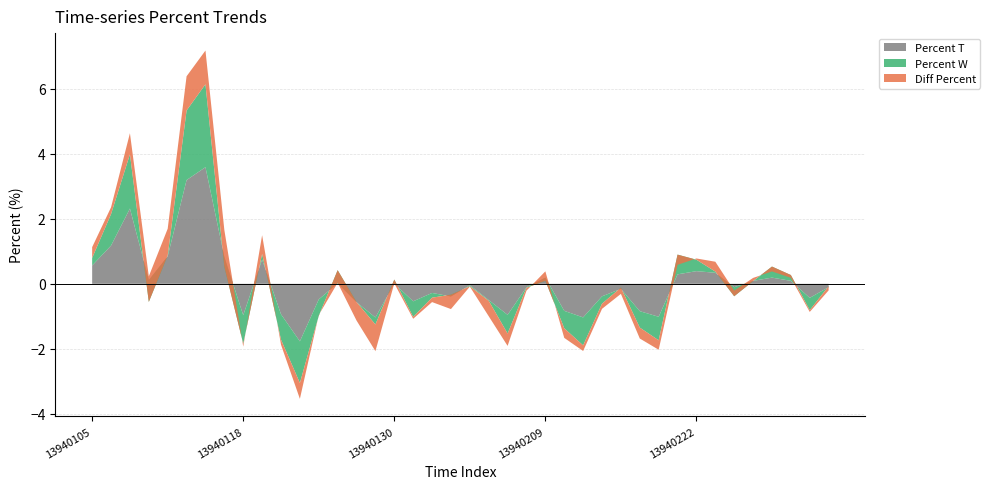

Reading left to right, extract all data points from this chart.

Percent T: 0.6	1.2	2.3	0.1	0.8	3.2	3.6	0.8	-1.0	0.7	-0.9	-1.8	-0.5	0.0	-0.6	-1.0	0.0	-0.5	-0.3	-0.4	-0.0	-0.5	-1.0	-0.1	0.2	-0.8	-1.0	-0.4	-0.2	-0.8	-1.0	0.3	0.4	0.3	-0.1	0.1	0.2	0.1	-0.4	-0.1
Percent W: 0.2	1.0	1.7	-0.7	0.0	2.1	2.6	-0.3	-0.9	0.2	-0.8	-1.3	-0.5	0.4	0.0	-0.2	0.1	-0.5	-0.1	0.1	-0.0	-0.0	-0.6	-0.0	-0.1	-0.5	-0.9	-0.2	0.0	-0.5	-0.7	0.6	0.4	0.0	-0.3	-0.0	0.3	0.2	-0.4	0.0
Diff Percent: 0.3	0.2	0.6	0.8	0.8	1.1	1.0	1.1	-0.1	0.6	-0.2	-0.5	0.0	-0.4	-0.6	-0.8	-0.1	-0.1	-0.1	-0.4	-0.0	-0.5	-0.4	-0.1	0.3	-0.3	-0.2	-0.2	-0.2	-0.3	-0.3	-0.3	0.0	0.3	0.2	0.1	-0.1	-0.1	-0.1	-0.1